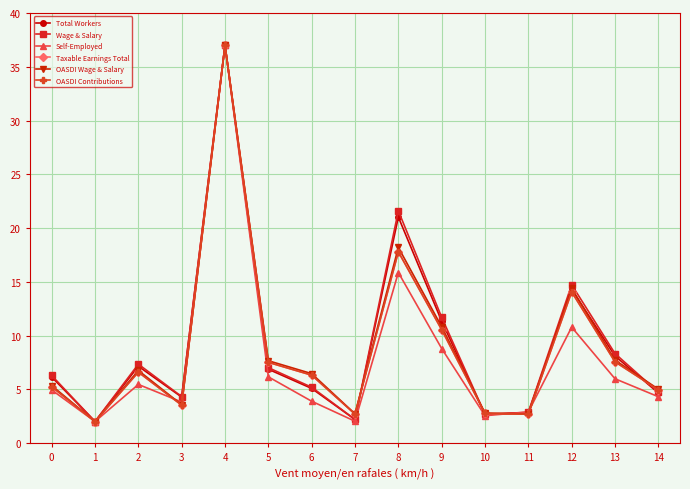

The Self-Employed series shows 6.0 at 13. True or false?

True